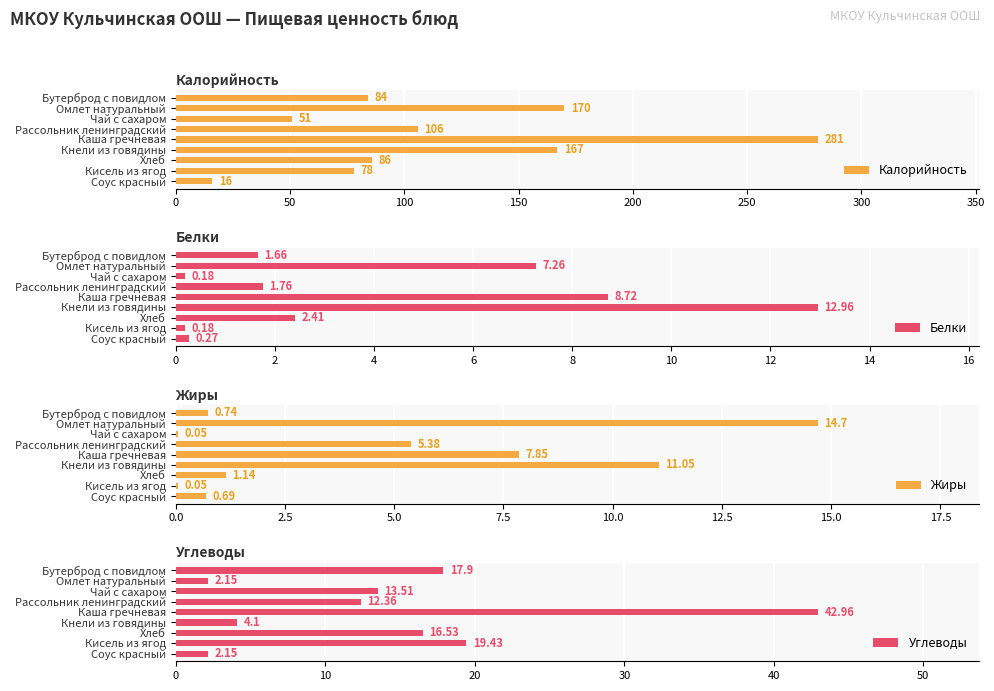

At how many categories does at least one series exceed 173?

1